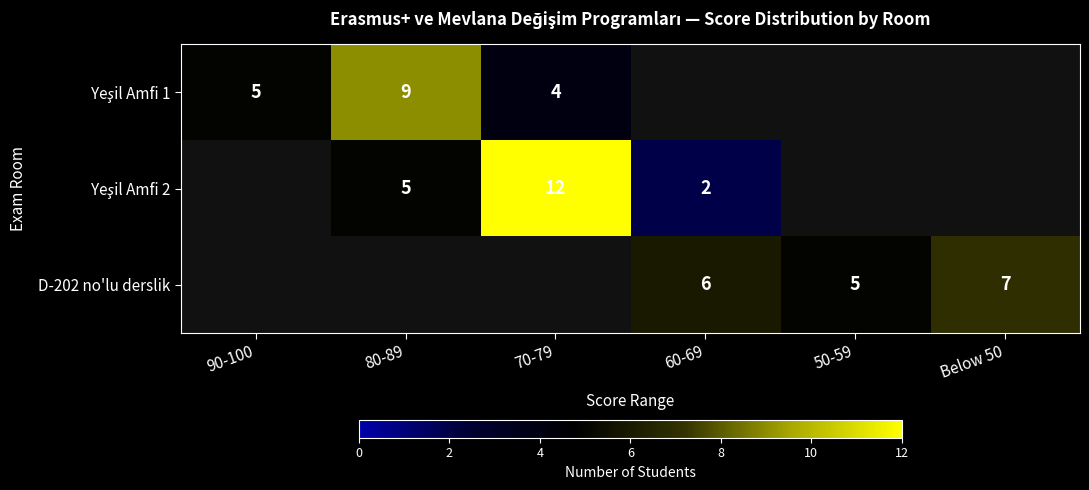

The D-202 no'lu derslik series shows 10 at 60-69. True or false?

False